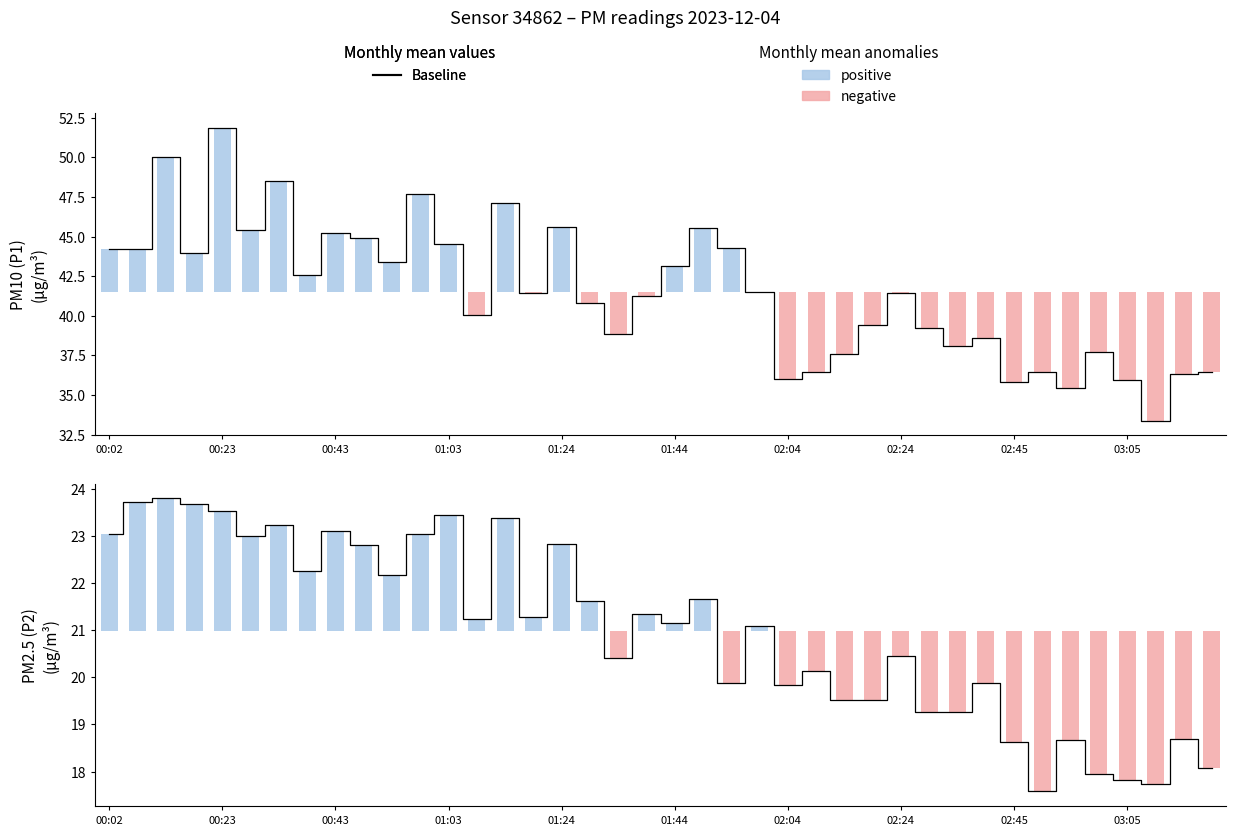

What is the value of the 1st point from the left?

23.1